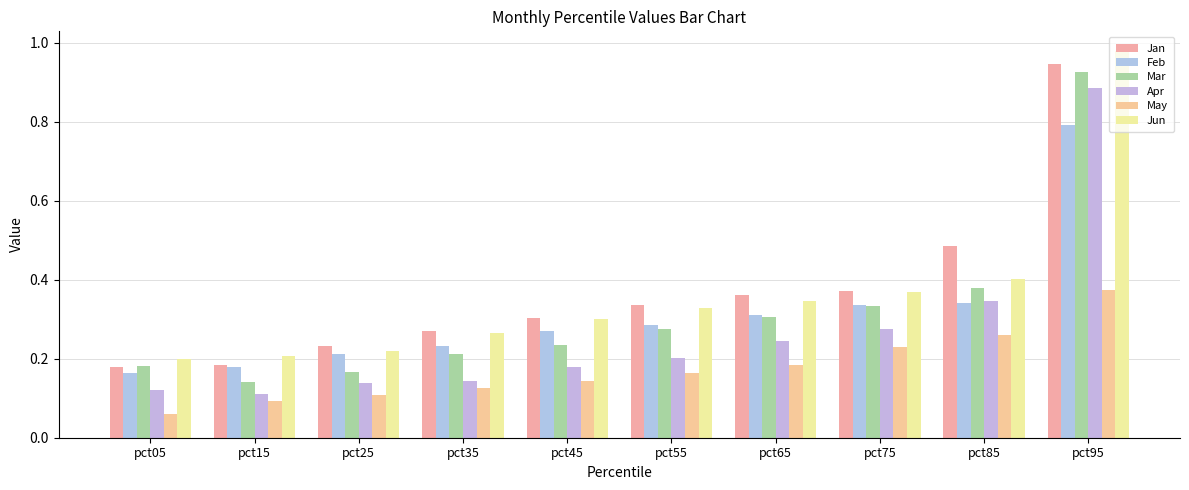

At which category is the sum across all series the highest?

pct95